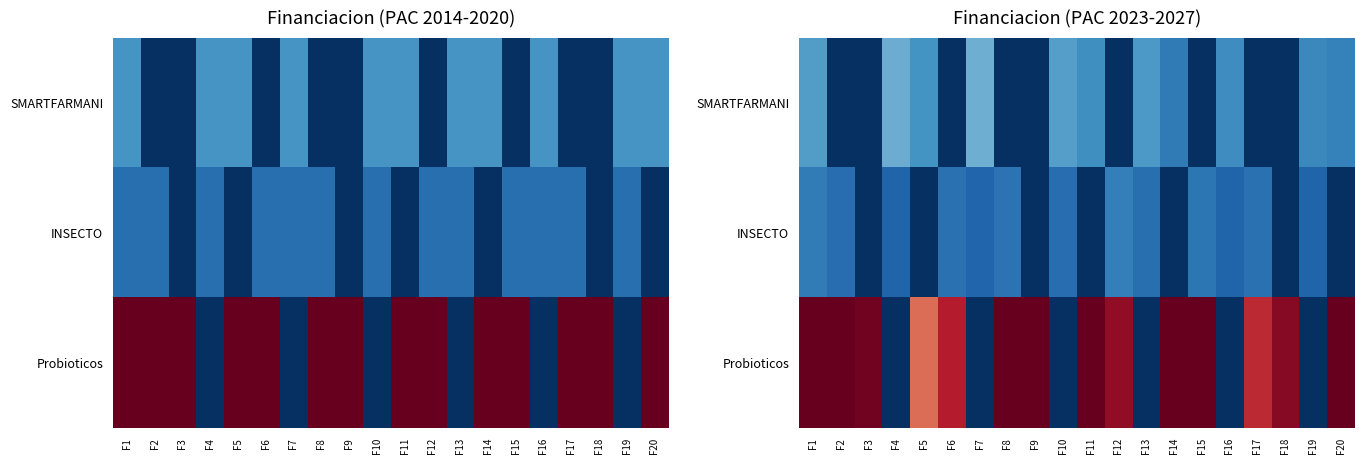

What is the difference between the second highest and second lowest values in the SMARTFARMANI series?

702633.0